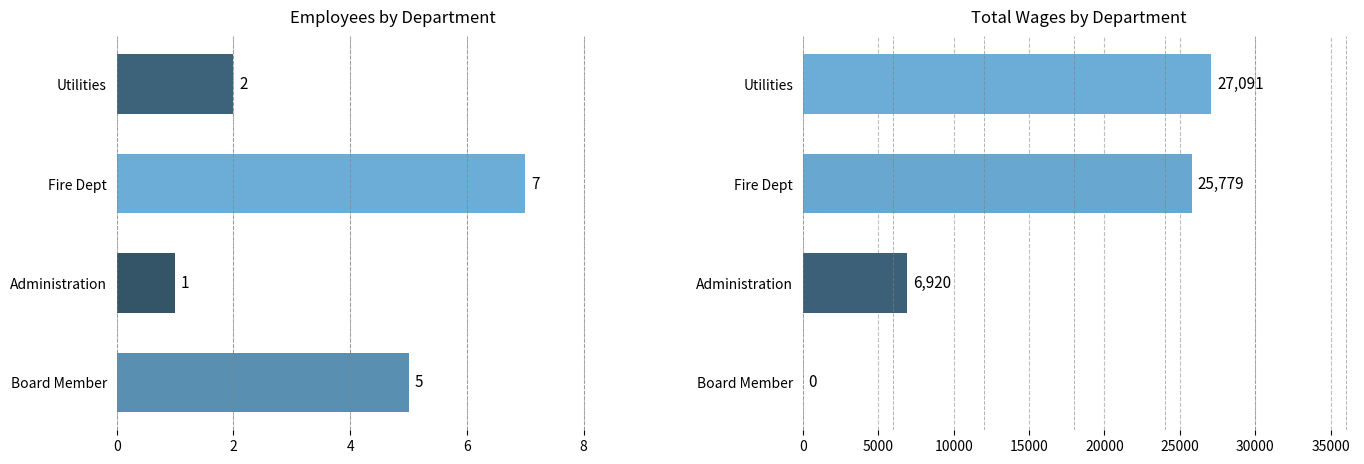

Which has a higher value, Administration or Fire Dept?

Fire Dept